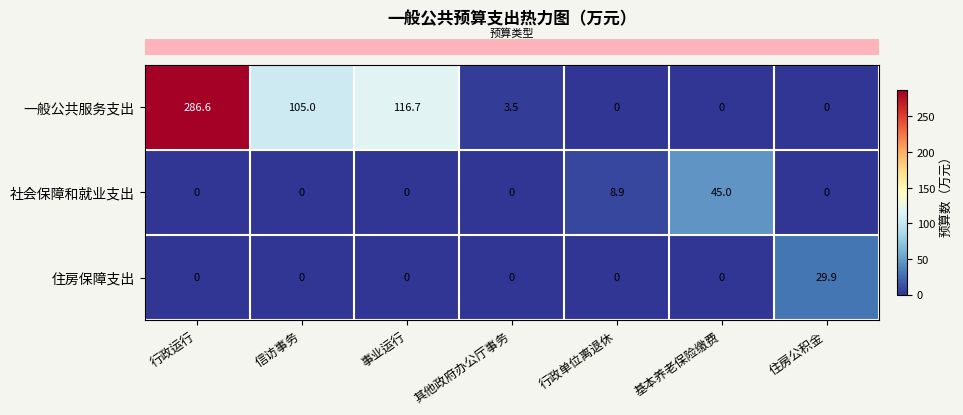

What is the sum of all 社会保障和就业支出 values?

53.9